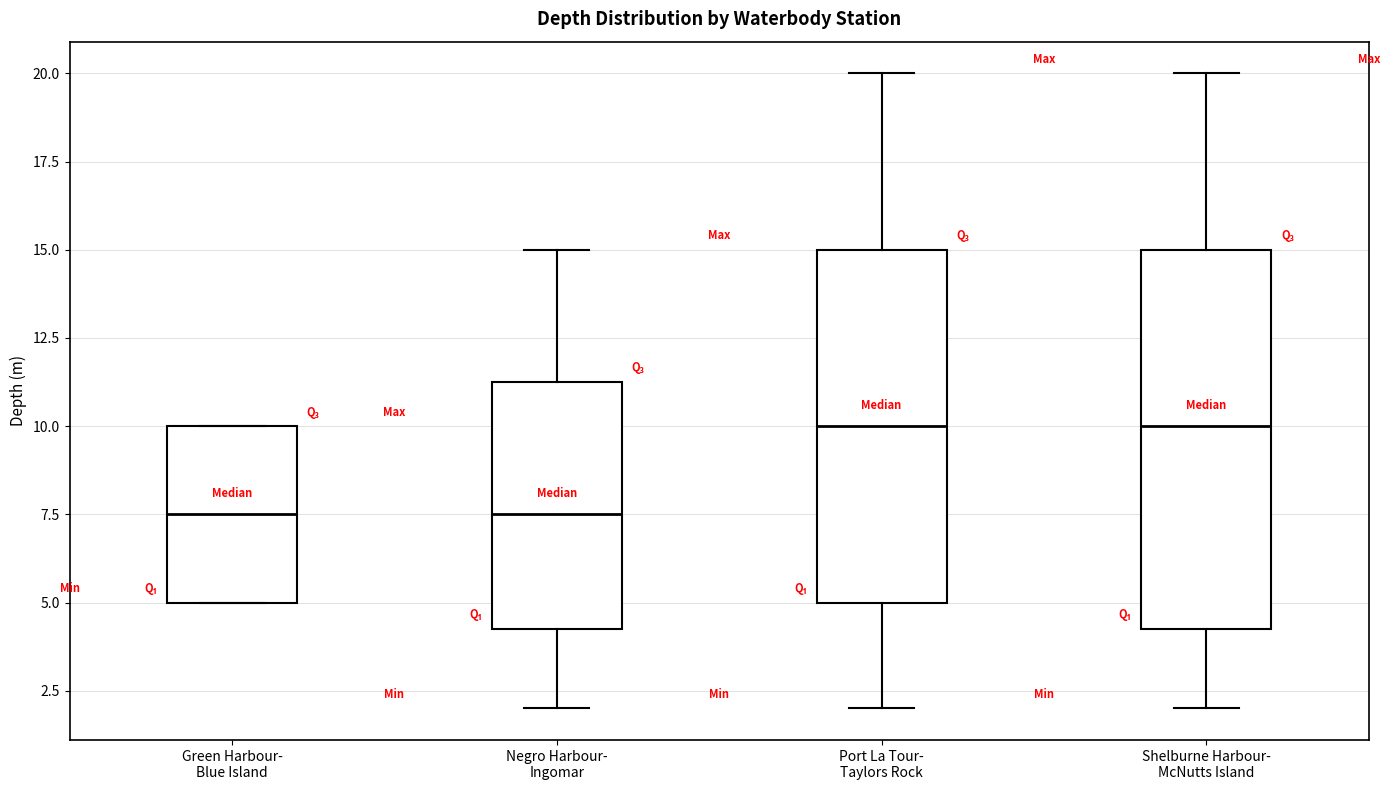

Reading left to right, transcribe this box plot: for each box, give where its median line is, the range the box spans, and where its two whiskers end, as read against the y-axis. The values are not printed on the chart, so give them approximately, as read against the axis.

Green Harbour- Blue Island: median 7.5, box 5.0 to 10.0, whiskers 5.0 to 10.0
Negro Harbour- Ingomar: median 7.5, box 4.5 to 11.5, whiskers 2.0 to 15.0
Port La Tour- Taylors Rock: median 10.0, box 5.0 to 15.0, whiskers 2.0 to 20.0
Shelburne Harbour- McNutts Island: median 10.0, box 4.5 to 15.0, whiskers 2.0 to 20.0